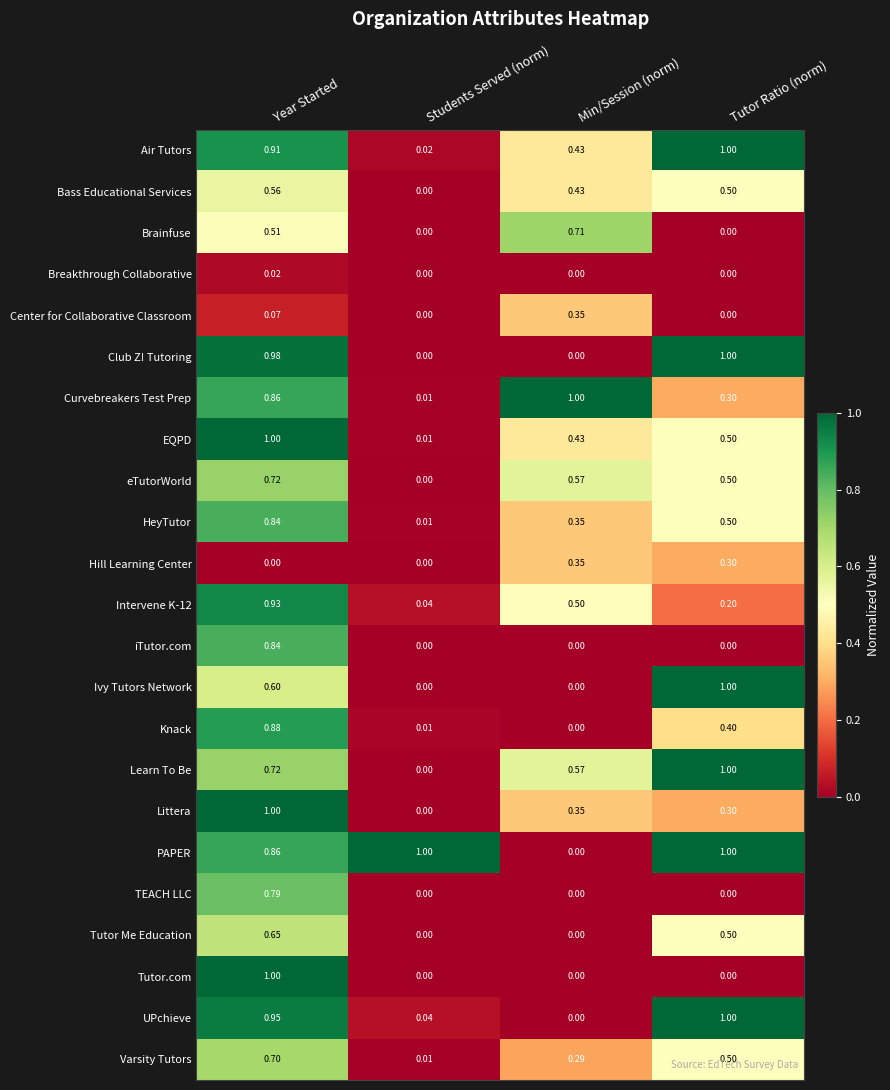

At which category is the sum across all series the highest?

Year Started